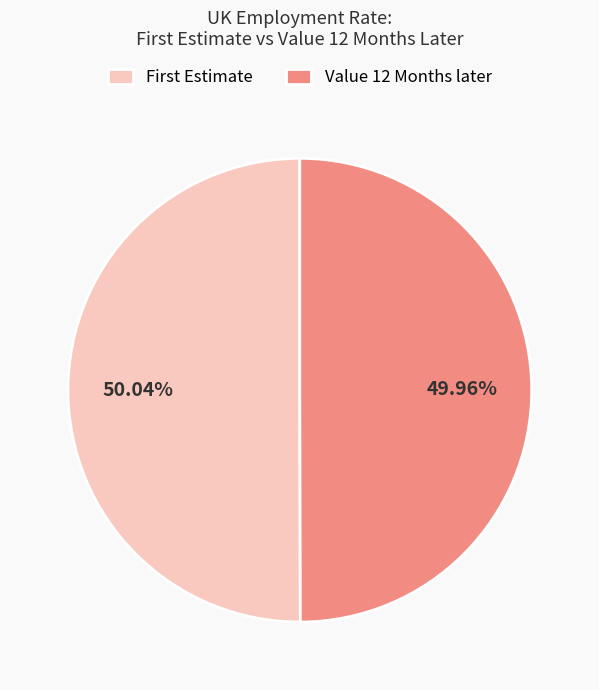

To the nearest percent, what is the average slice percentage?

50%